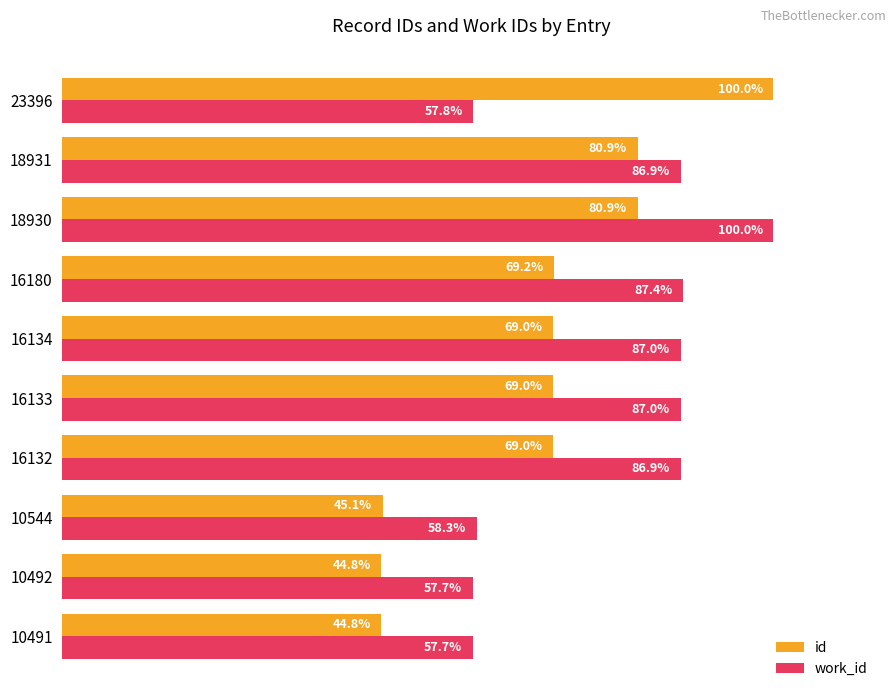

Is the value of work_id at 18931 greater than the value of id at 16180?

Yes